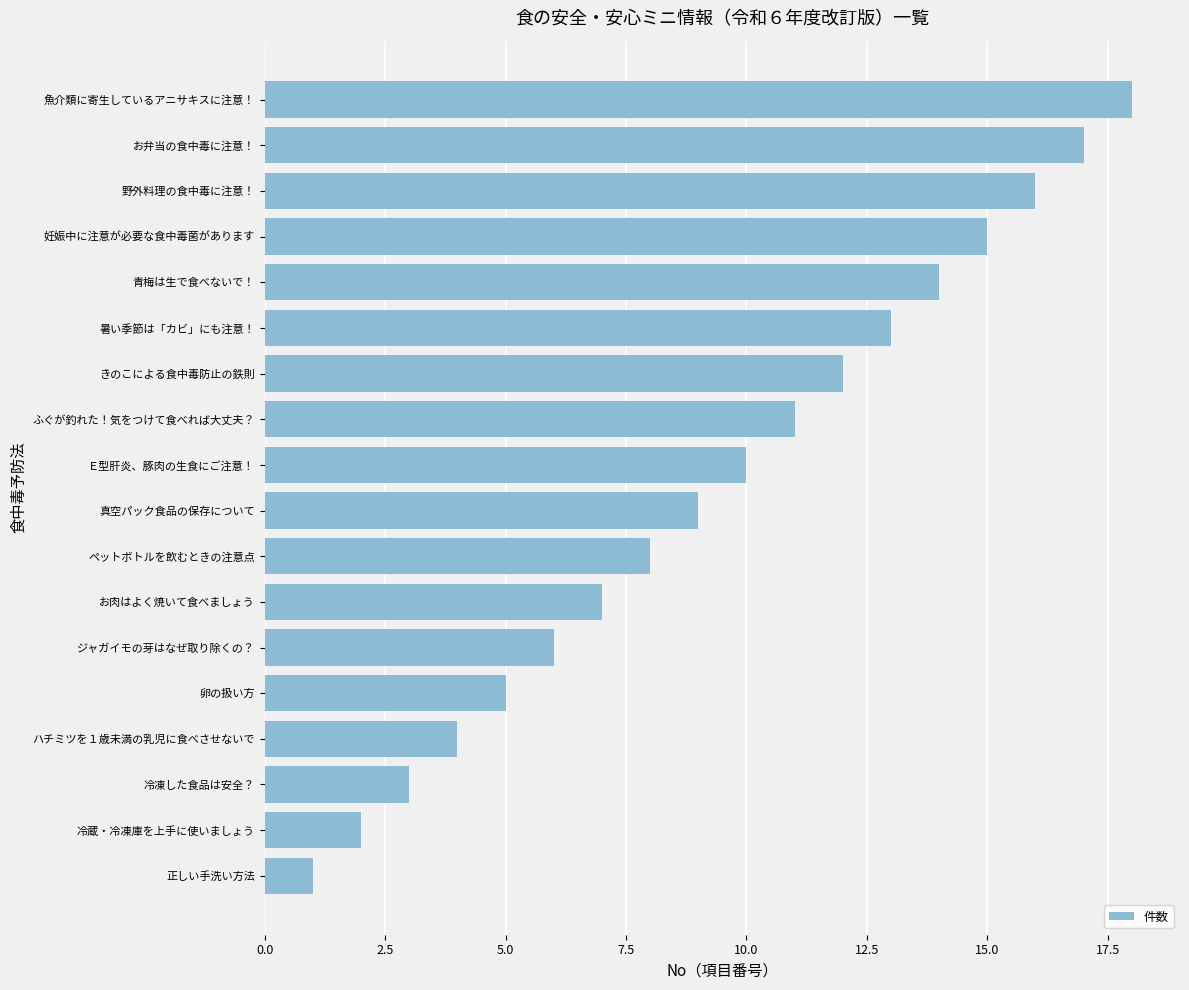

Which label corresponds to the largest value in the chart?

魚介類に寄生しているアニサキスに注意！